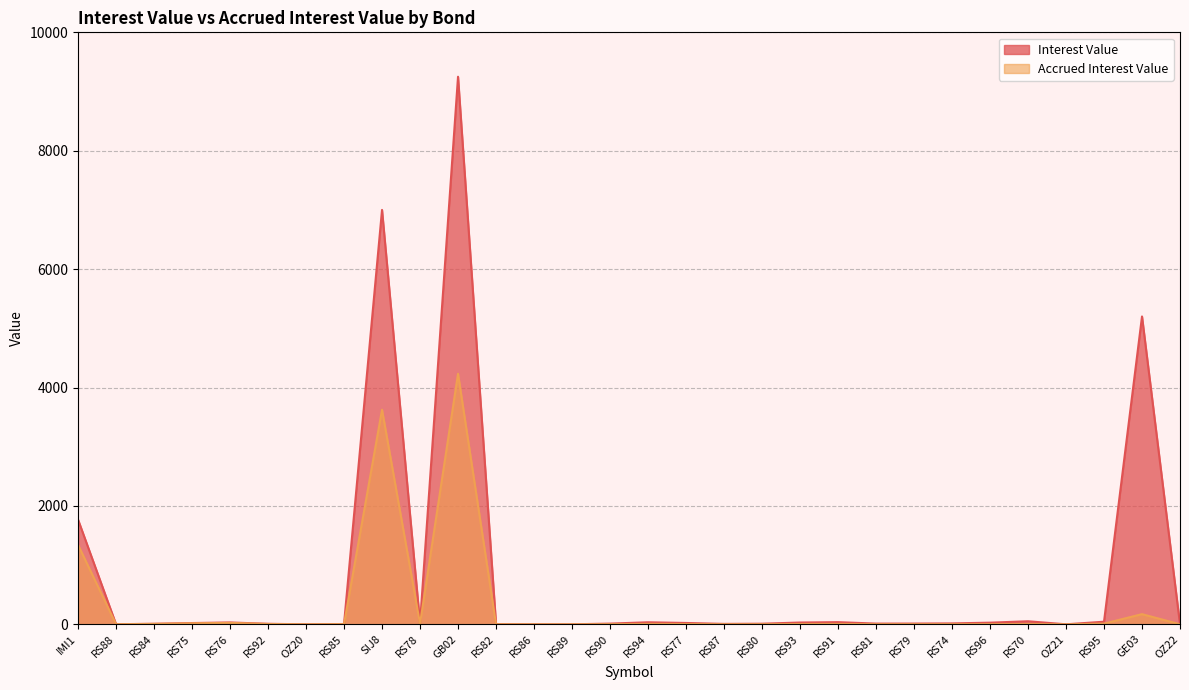

Rank the series by their maximum value, from highest to lowest.

Interest Value, Accrued Interest Value